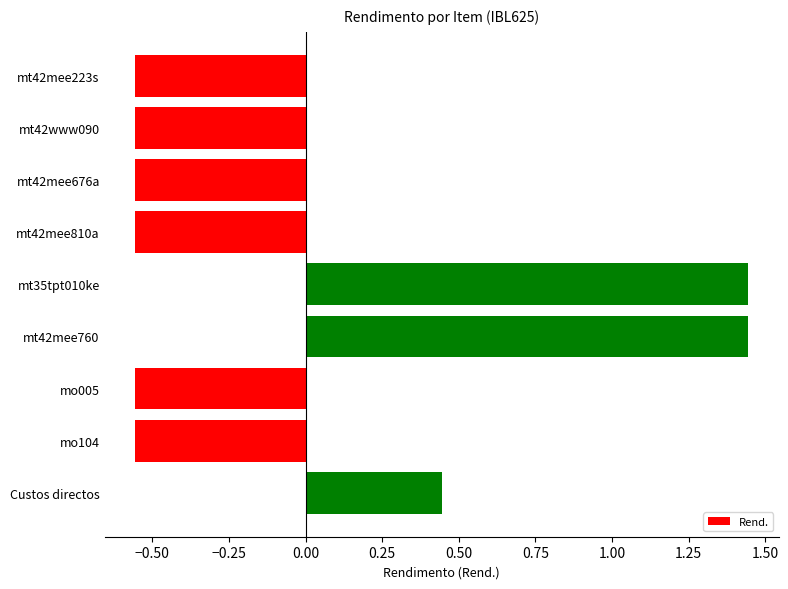

True or false: the data shows -0.1 at mo005.

False